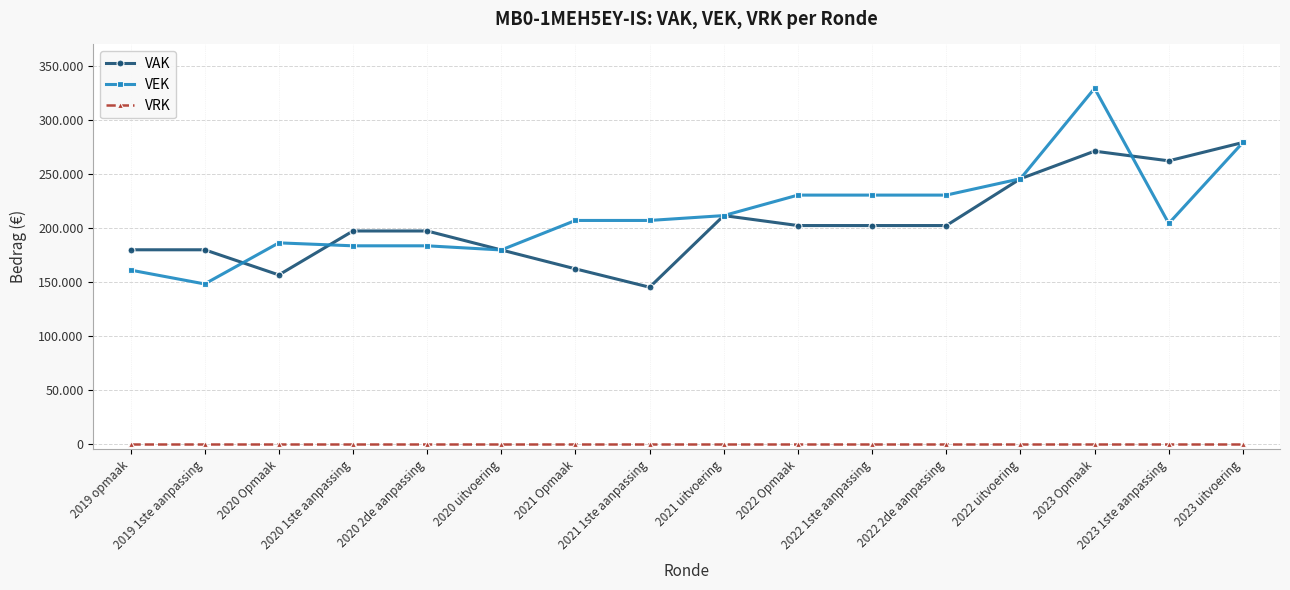

What is the label of the 14th point from the right?

2020 Opmaak